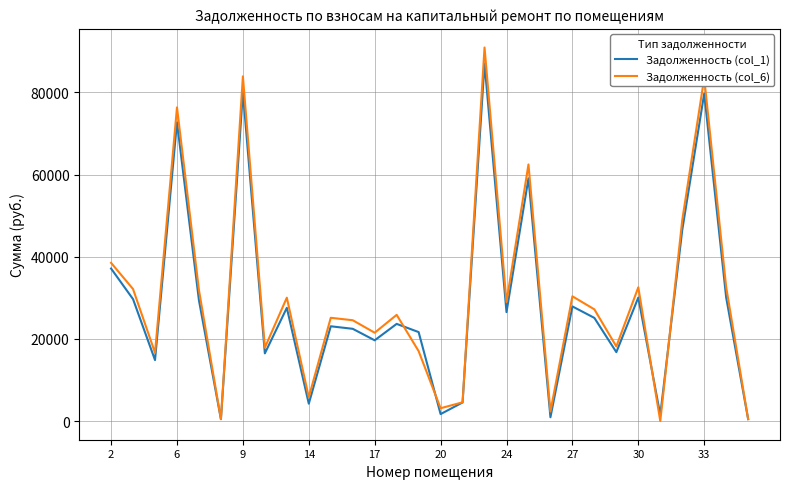

Which series has the largest range (max minus min)?

Задолженность (col_6)